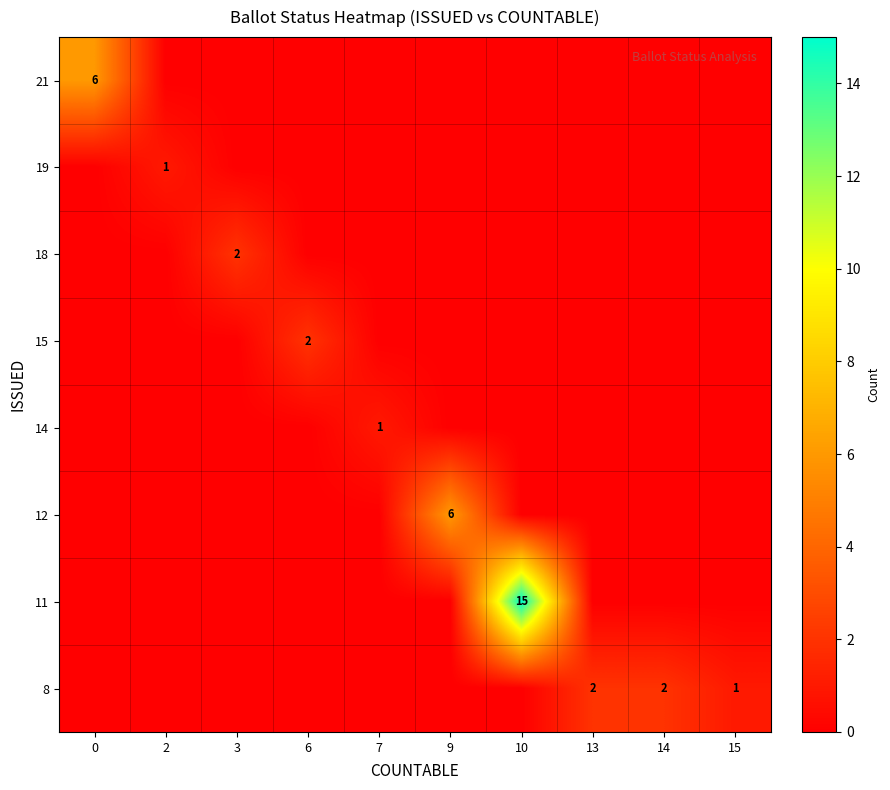

The value of 15 at 6 is 1. True or false?

False